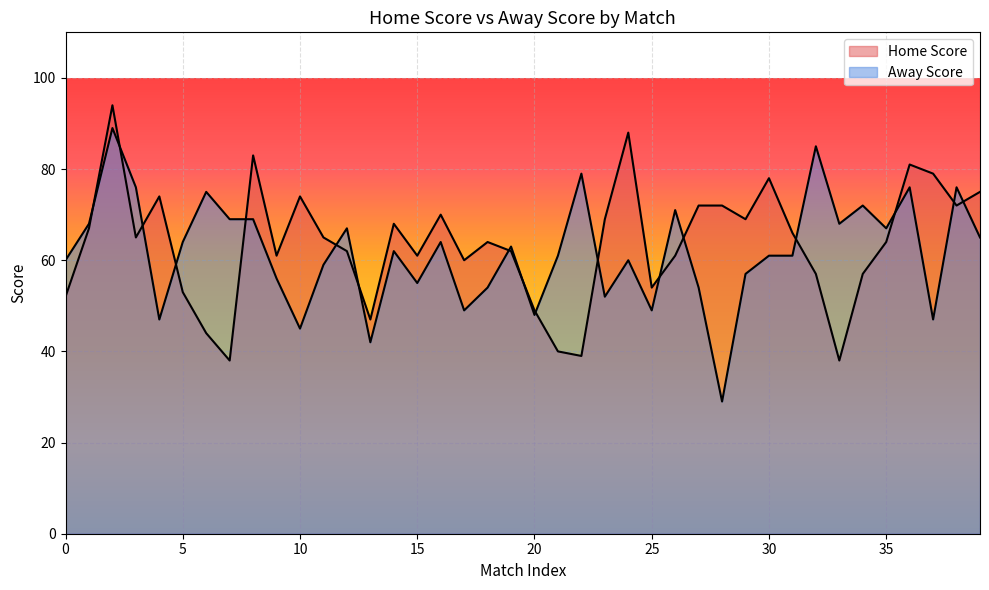

What is the difference between the Away Score values at 4 and 1?

47